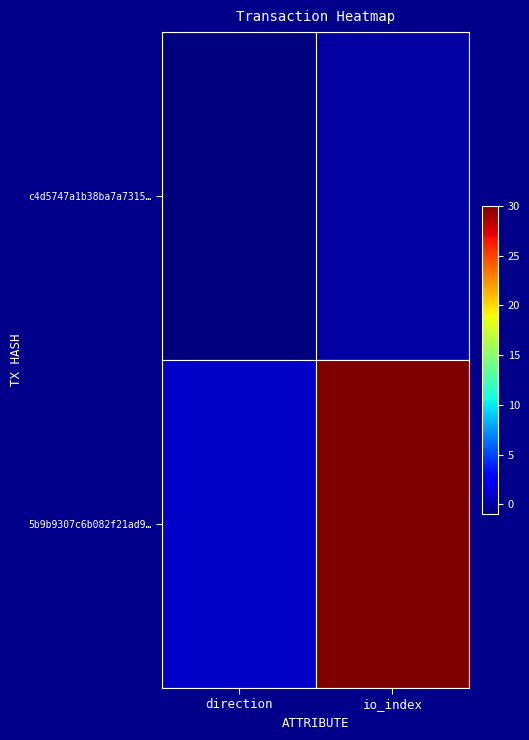

Which series has the largest range (max minus min)?

5b9b9307c6b082f21ad9…